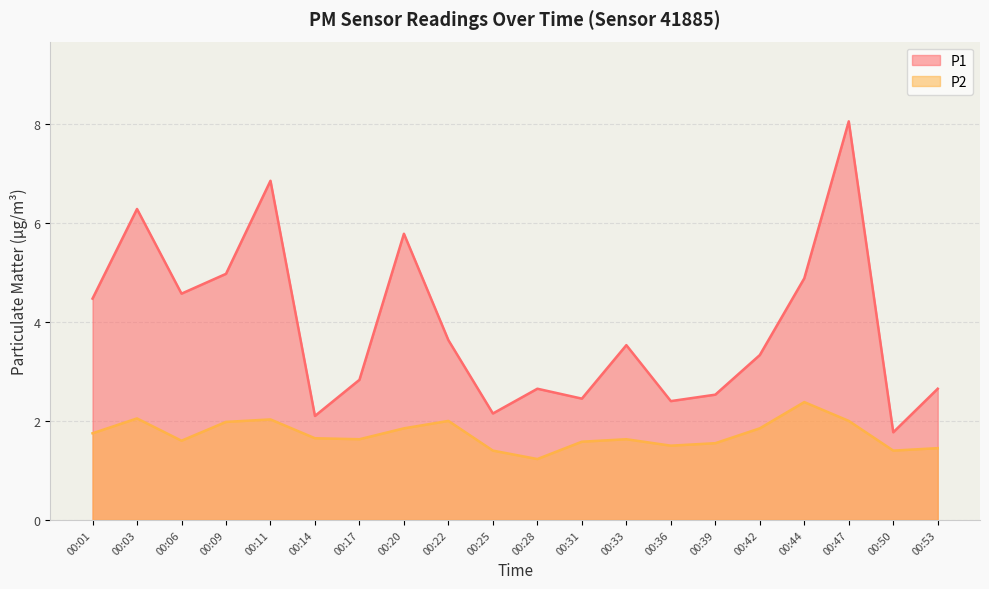

True or false: P2 and P1 intersect in this chart.

False